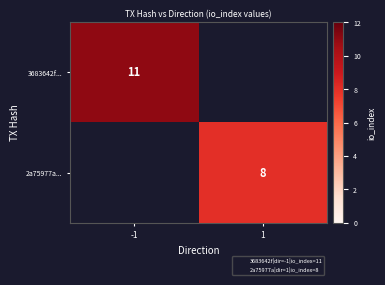

At how many categories does at least one series exceed 8?

1